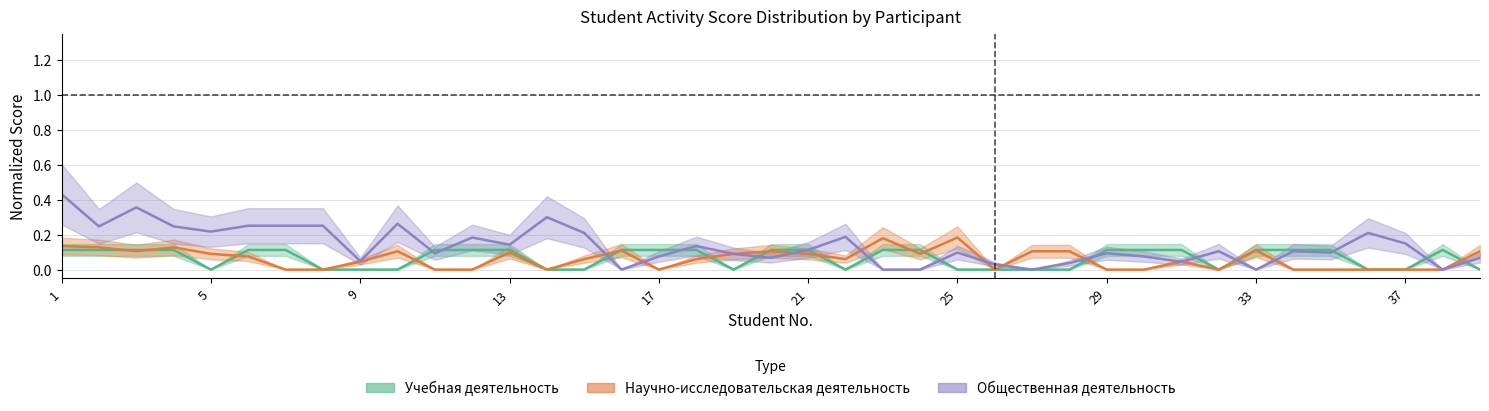

What are all the series names shown in the legend?

Учебная деятельность, Научно-исследовательская деятельность, Общественная деятельность